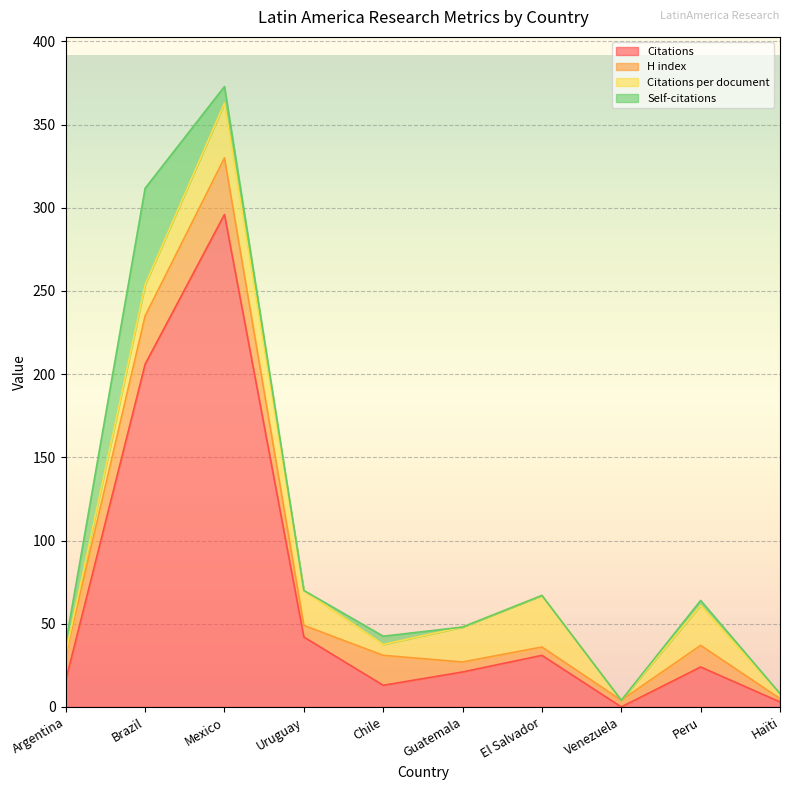

Reading left to right, what are all the values shown in this chart?

Citations: 16.0	206.0	296.0	42.0	13.0	21.0	31.0	0.0	24.0	3.0
H index: 15.0	29.0	34.0	7.0	18.0	6.0	5.0	4.0	13.0	2.0
Citations per document: 1.4	18.7	32.9	21.0	6.5	21.0	31.0	0.0	24.0	3.0
Self-citations: 6.0	58.0	10.0	0.0	5.0	0.0	0.0	0.0	3.0	0.0